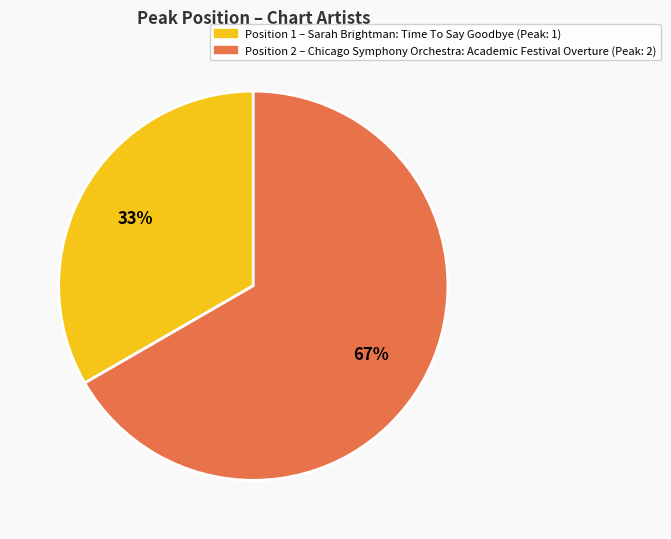

Does any single category account for the majority?

Yes